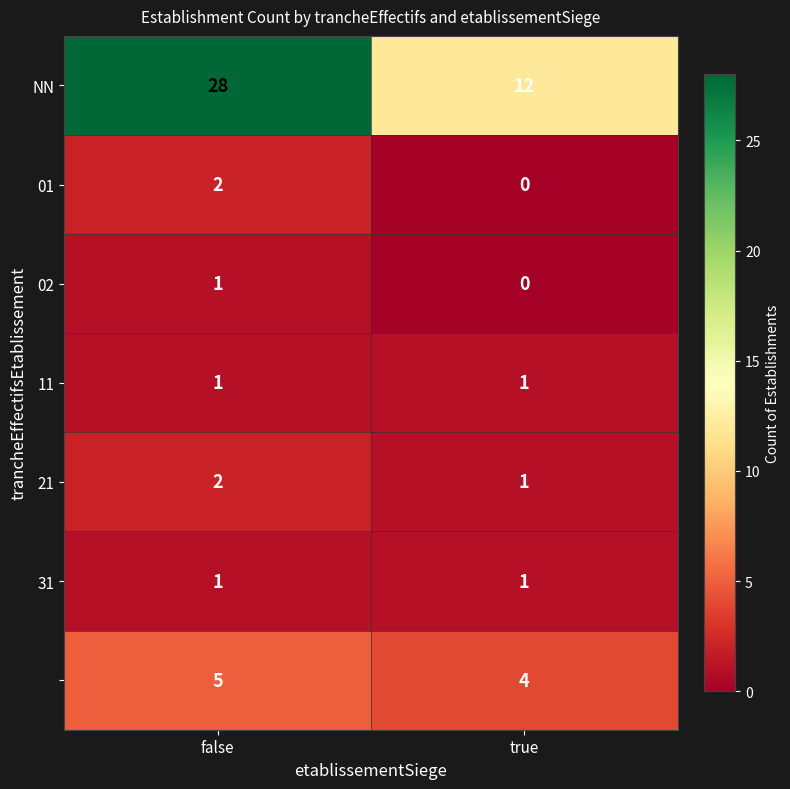

At which category is the sum across all series the highest?

false